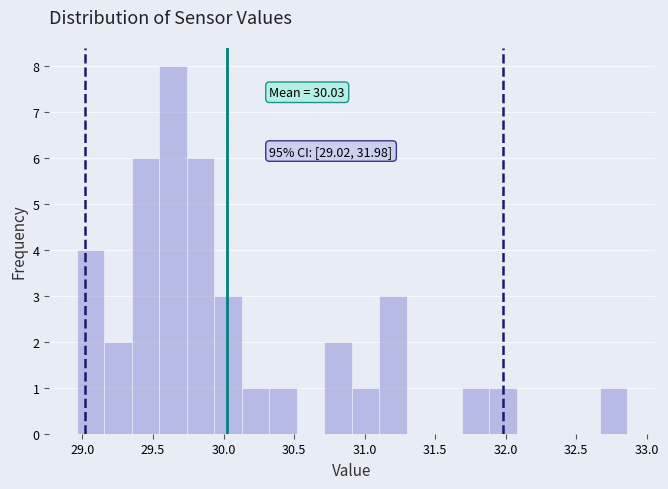

Around what value on the x-axis is the tallest bar? Give the approximate position of its centre, as read against the axis.

29.65